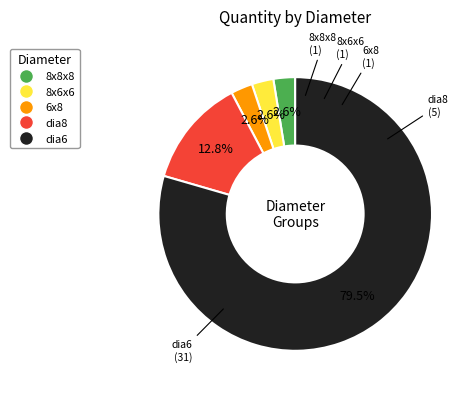

Is there a majority slice in this chart?

Yes